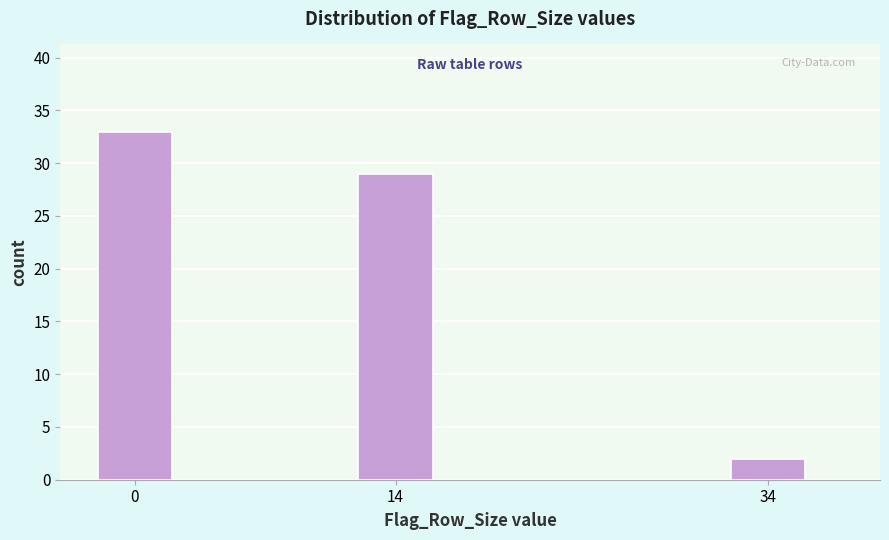

Reading left to right, what are all the values shown in this chart?

33	29	2